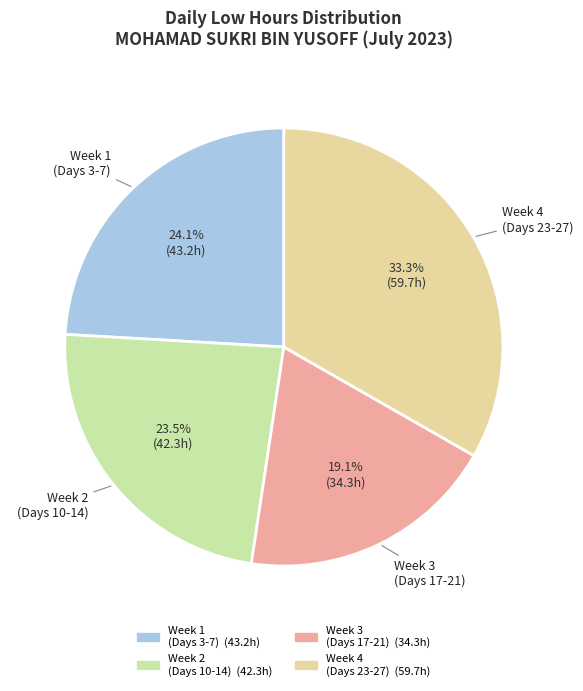

How many segments does this pie chart have?

4